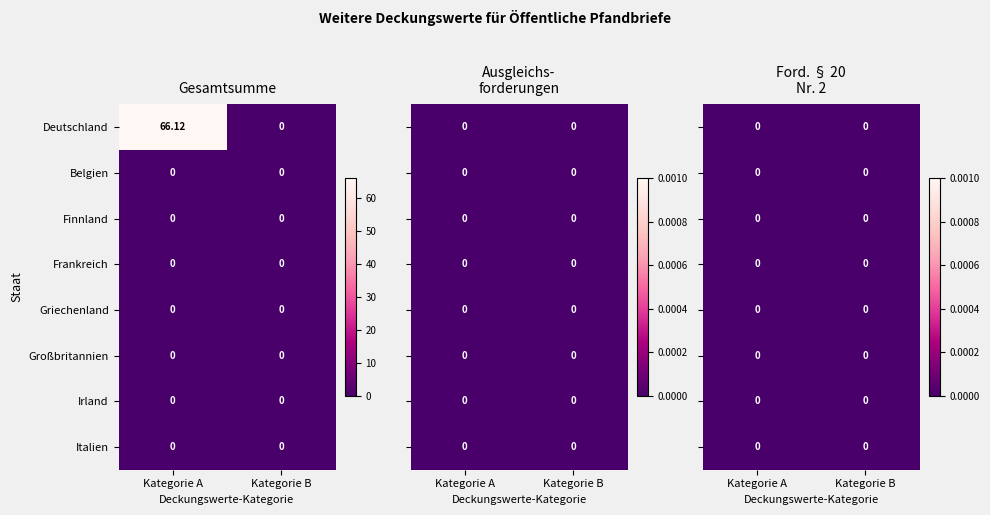

Which series has the largest total across all categories?

Deutschland